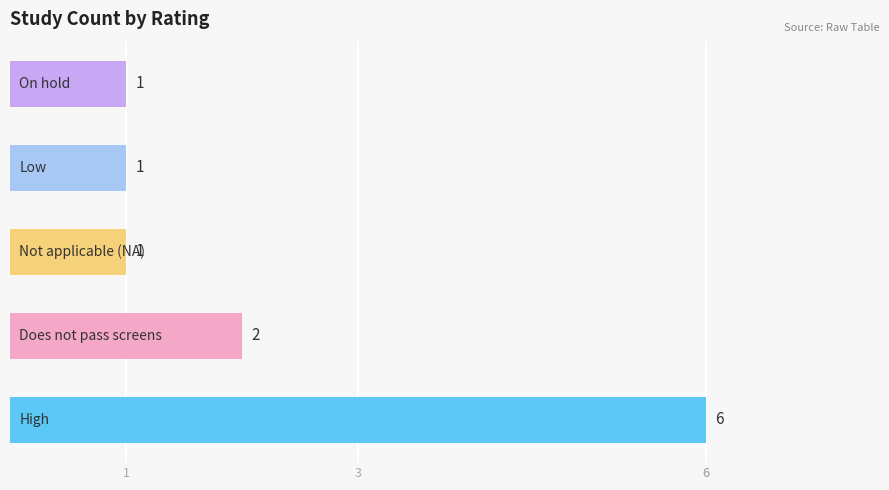

What is the sum of all values?

11